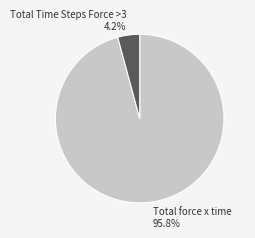

To the nearest percent, what is the difference between the largest and smallest slice percentages?

92%